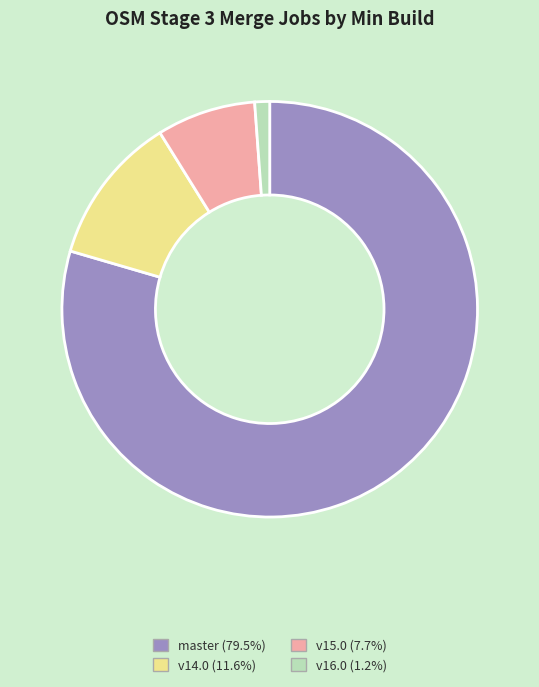

Is there any slice that represents more than half of the pie?

Yes